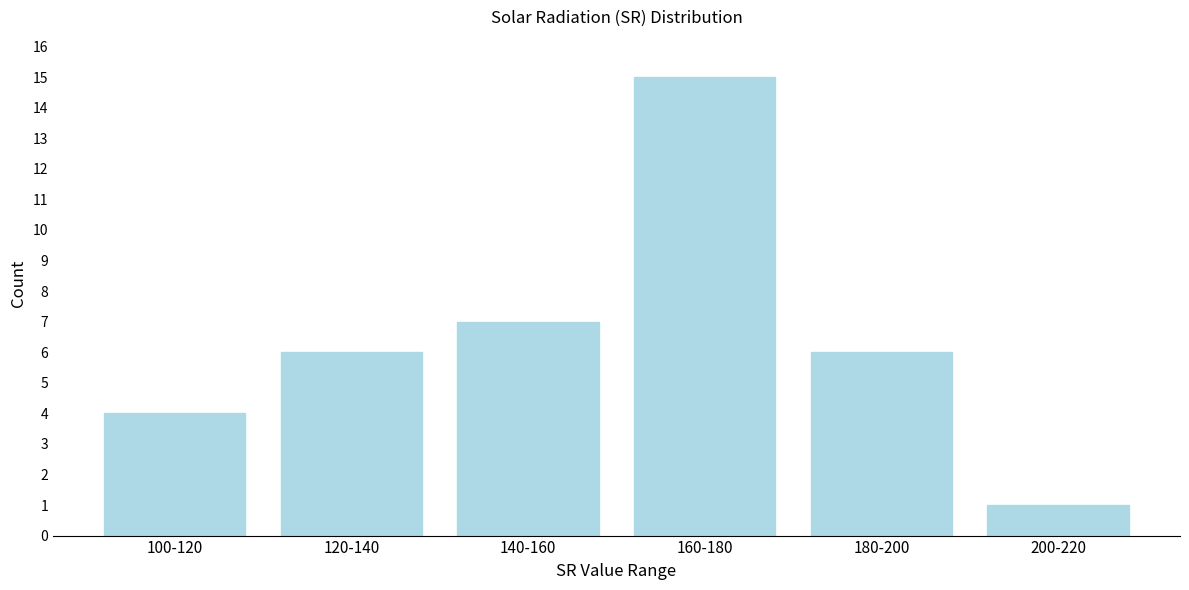

Reading left to right, transcribe all the data shown in this chart.

100-120=4	120-140=6	140-160=7	160-180=15	180-200=6	200-220=1